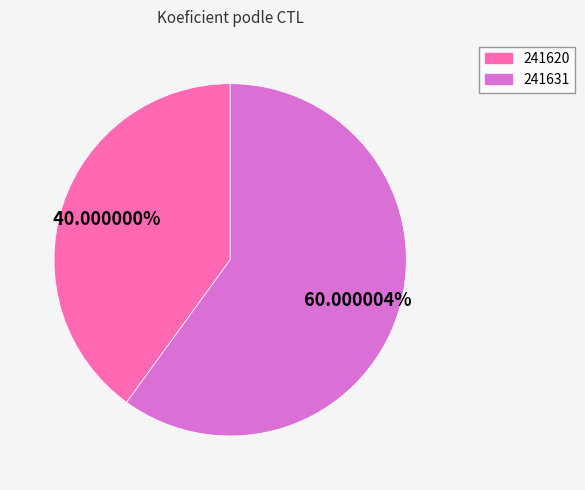

True or false: 241631 accounts for 60% of the total.

True